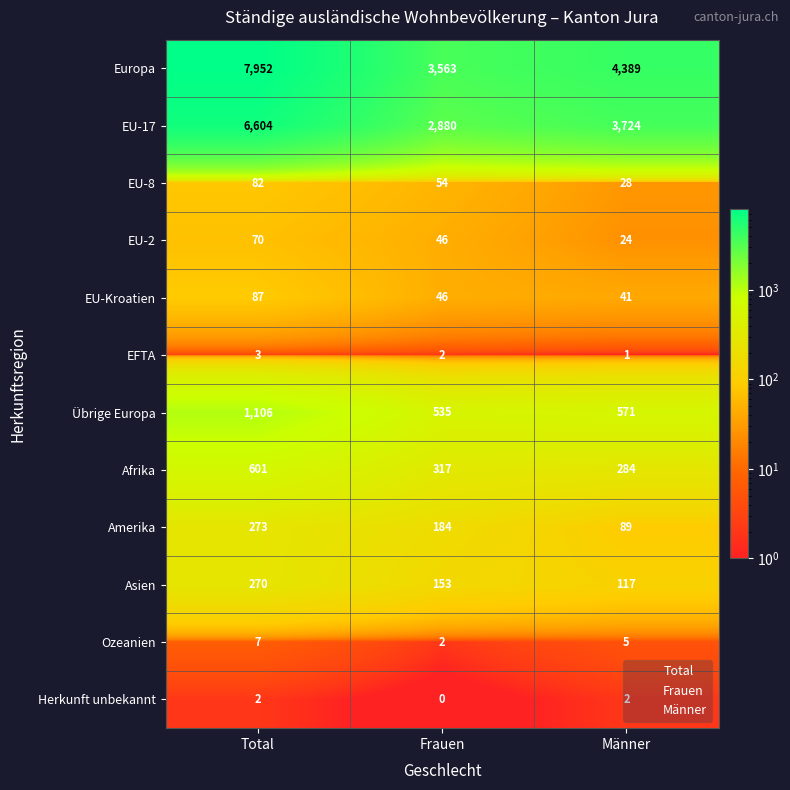

What is the average value of the Amerika series?

182